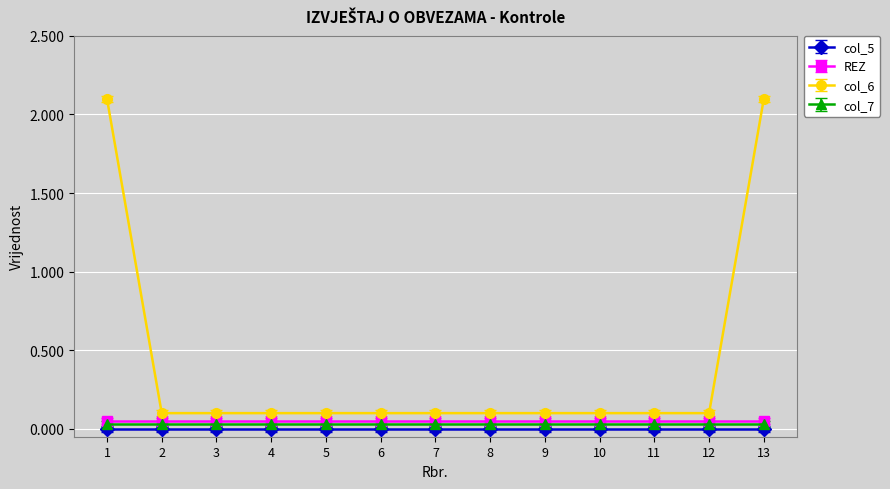

True or false: col_5 and REZ intersect in this chart.

False